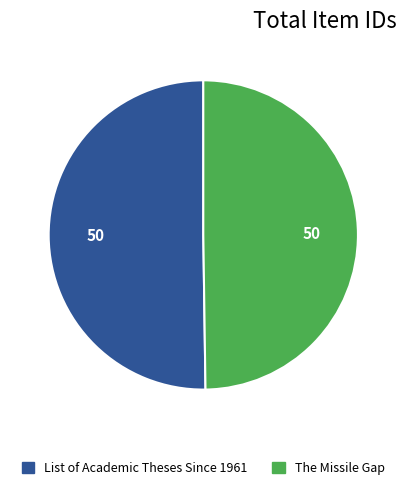

True or false: List of Academic Theses Since 1961 accounts for 63% of the total.

False